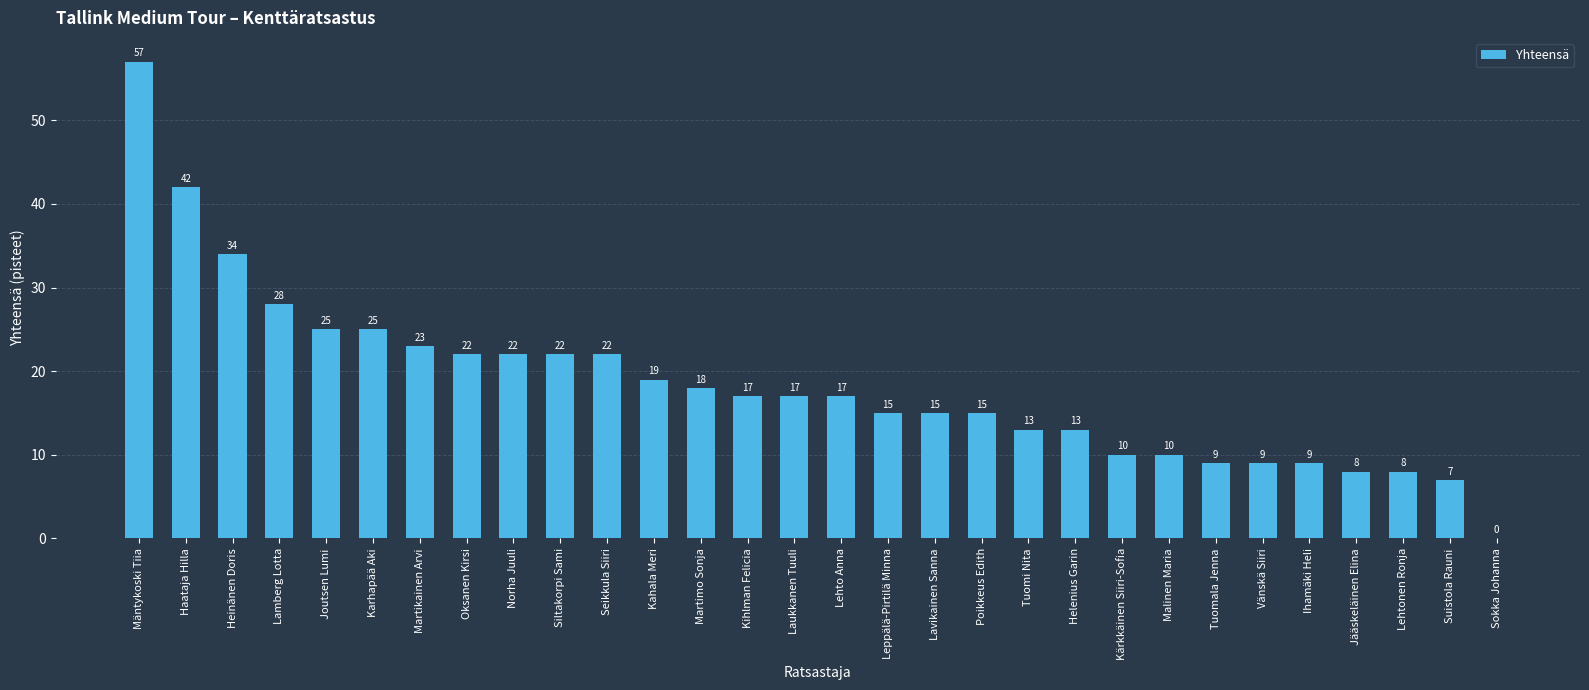

True or false: the data shows 15 at Lavikainen Sanna.

True